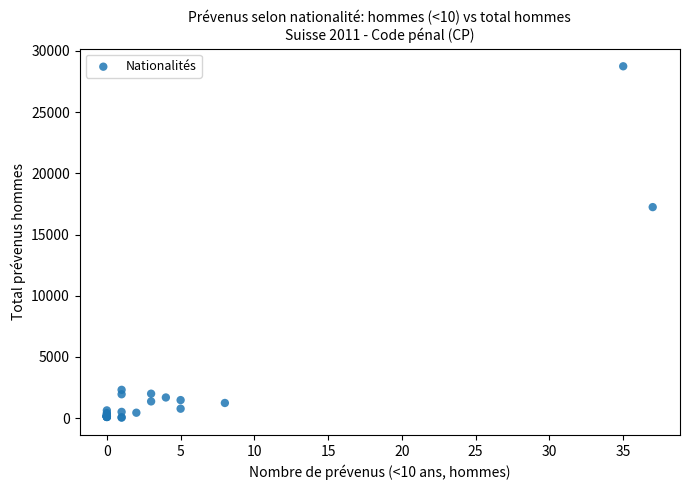

What Y value in the scatter plot is closest to 14394?

17240